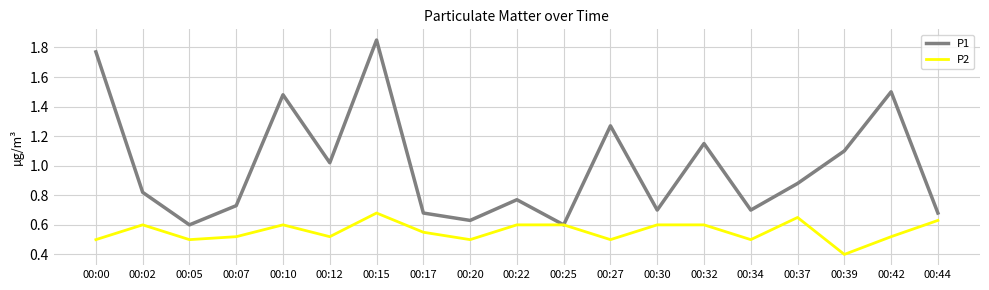

Which series has the widest spread of values?

P1